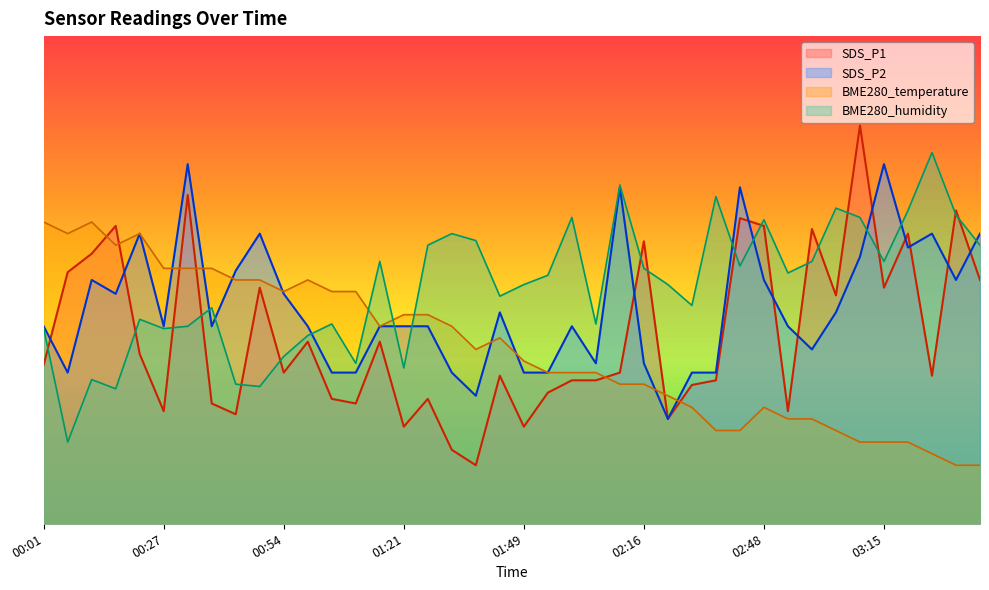

What is the sum of all SDS_P1 values?

617.1